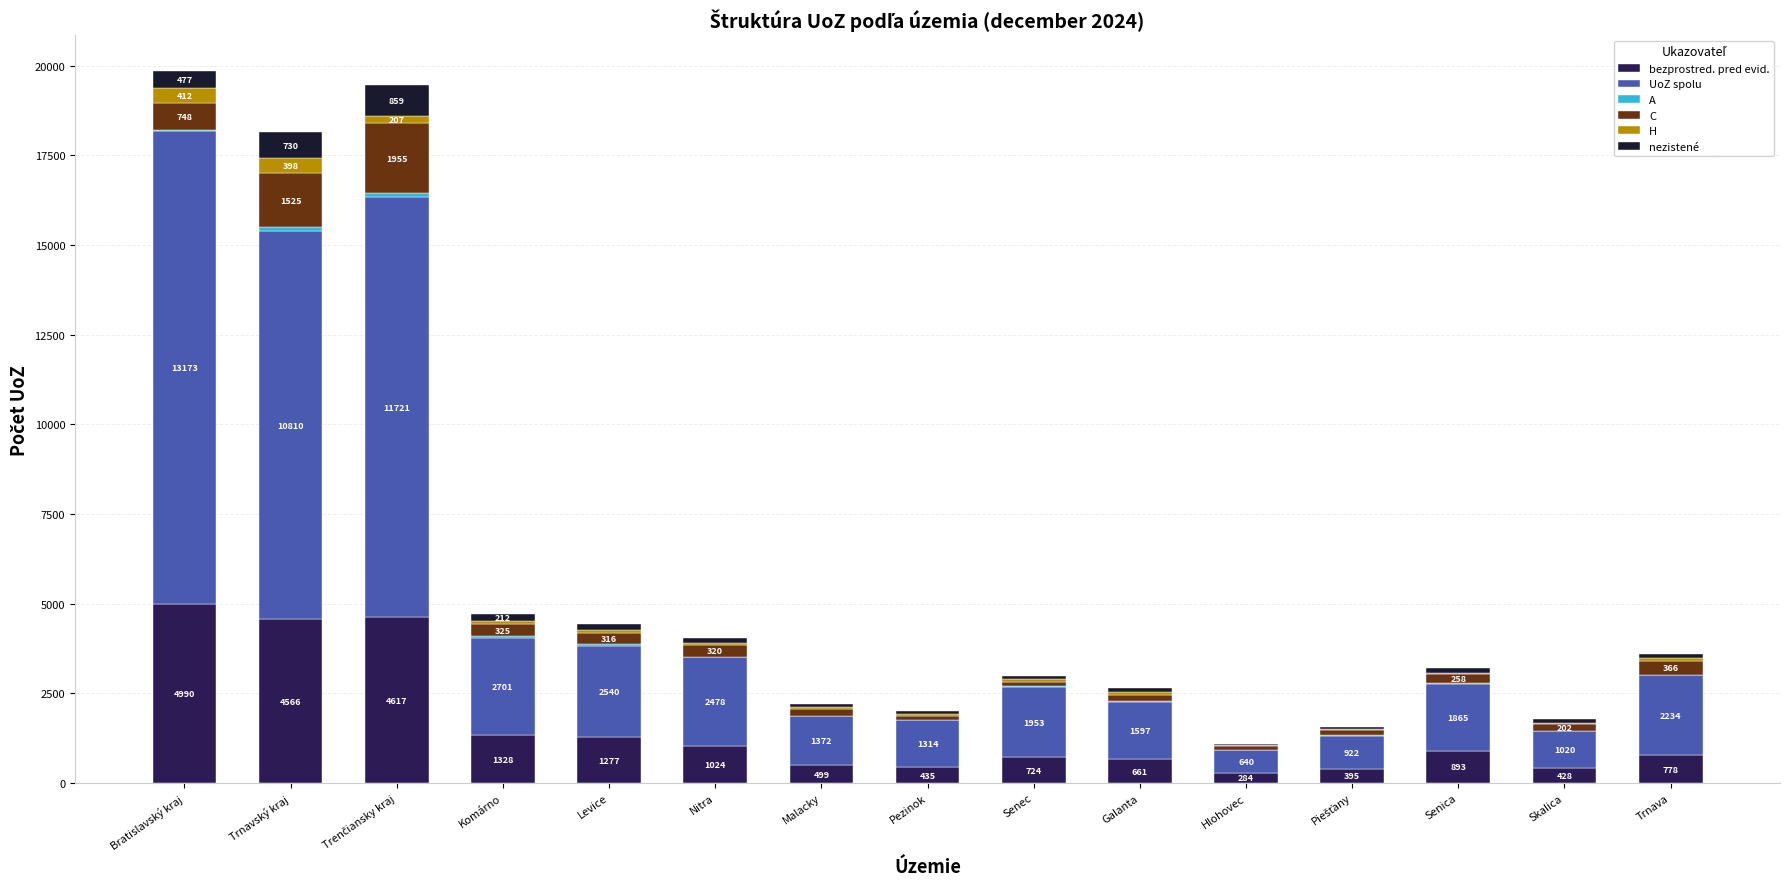

What is the highest value of the bezprostred. pred evid. series?

4990